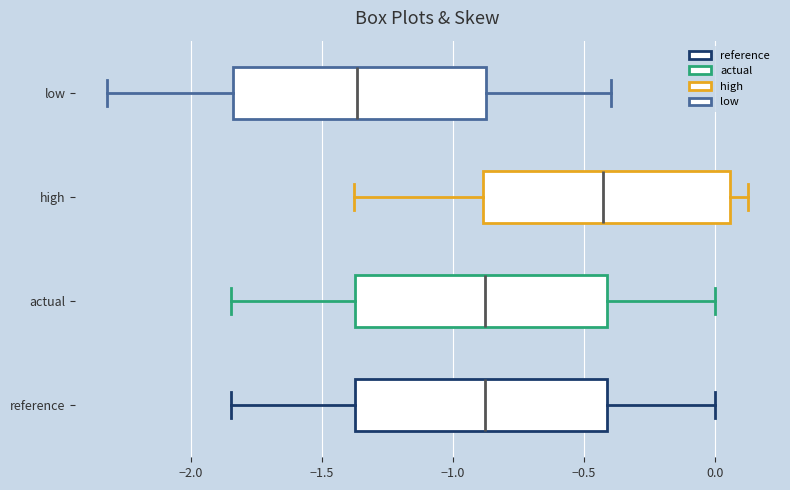

Which box's median line is the furthest to the left?

low